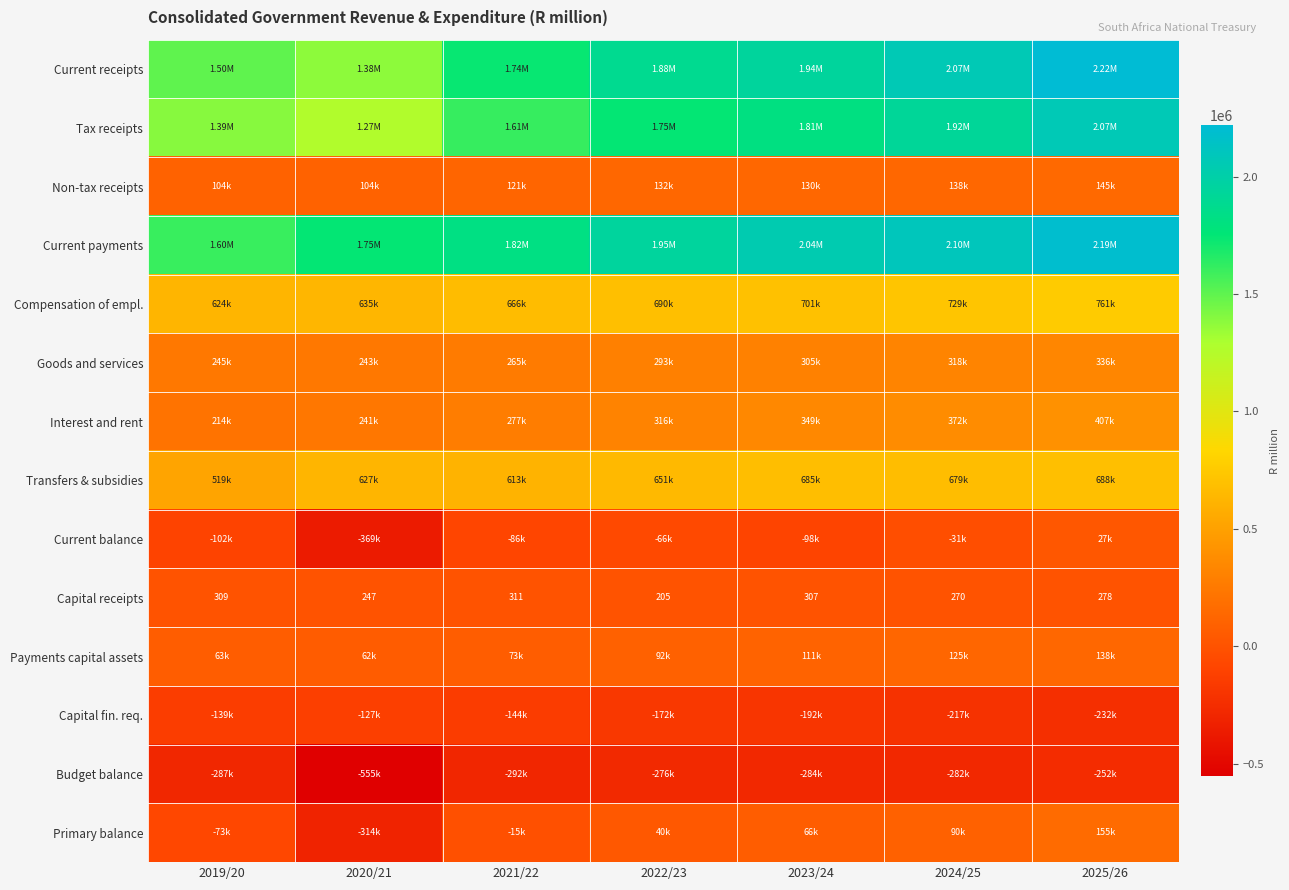

Is it true that Compensation of empl. equals 701164.8 at 2023/24?

True